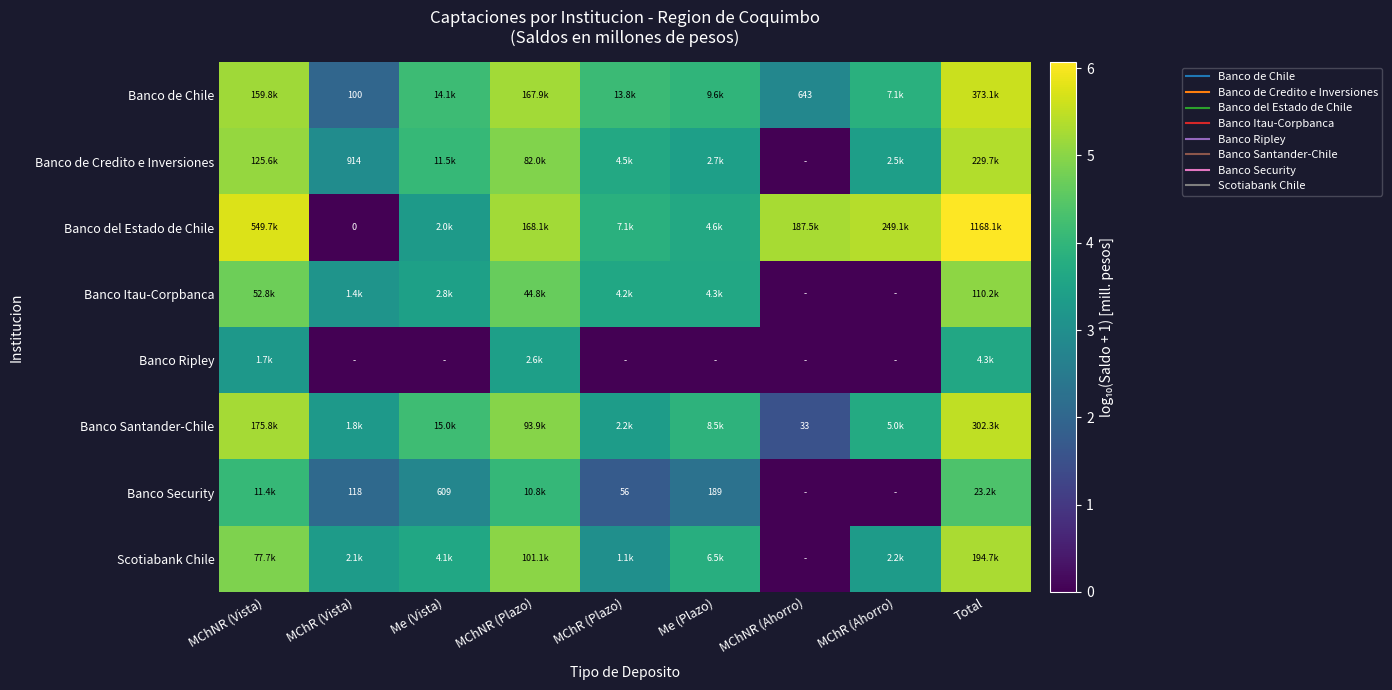

Which has a higher value, MChNR (Ahorro) or MChNR (Plazo)?

MChNR (Plazo)